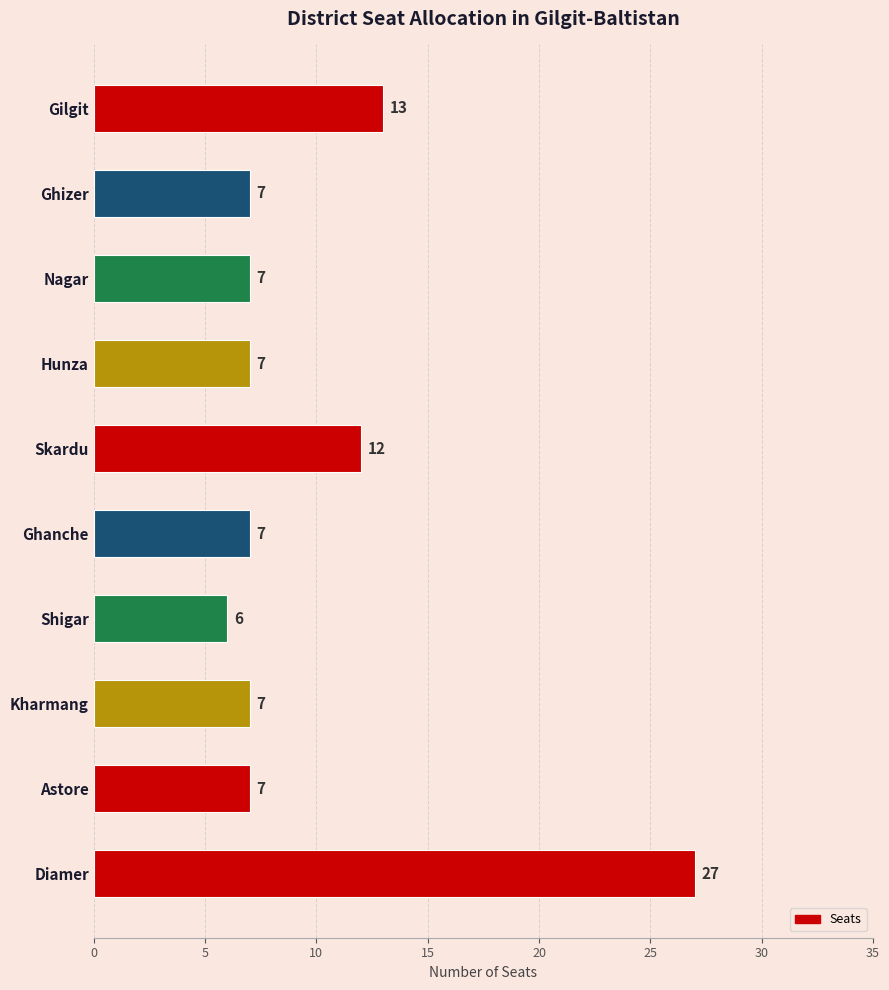

At which label is the value closest to 16?

Gilgit